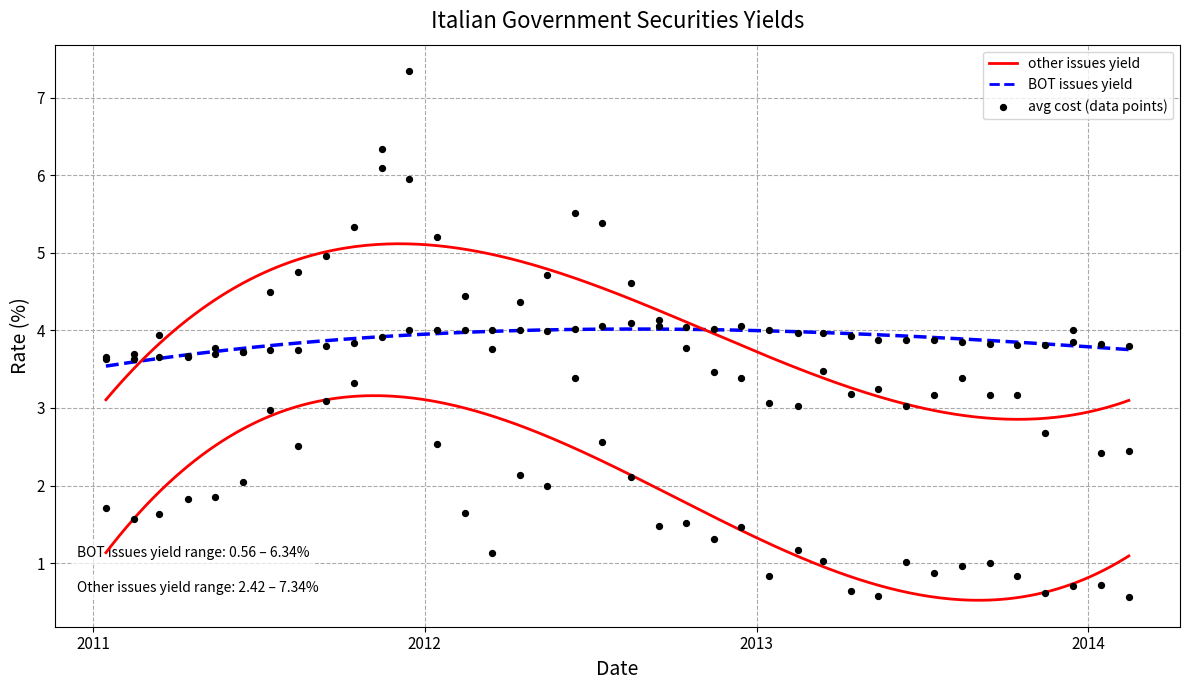

Is the value of Securities outstanding average cost at 2012-12-15 greater than the value of BOT issues yield at 2012-03-15?

Yes